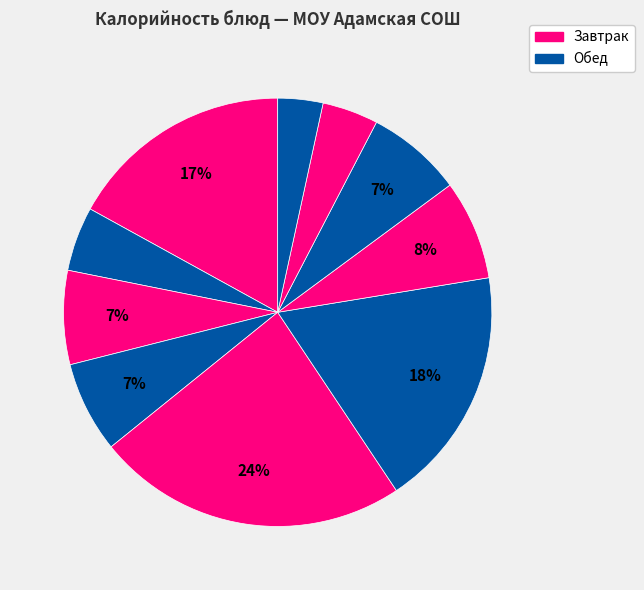

To the nearest percent, what is the average slice percentage?

10%